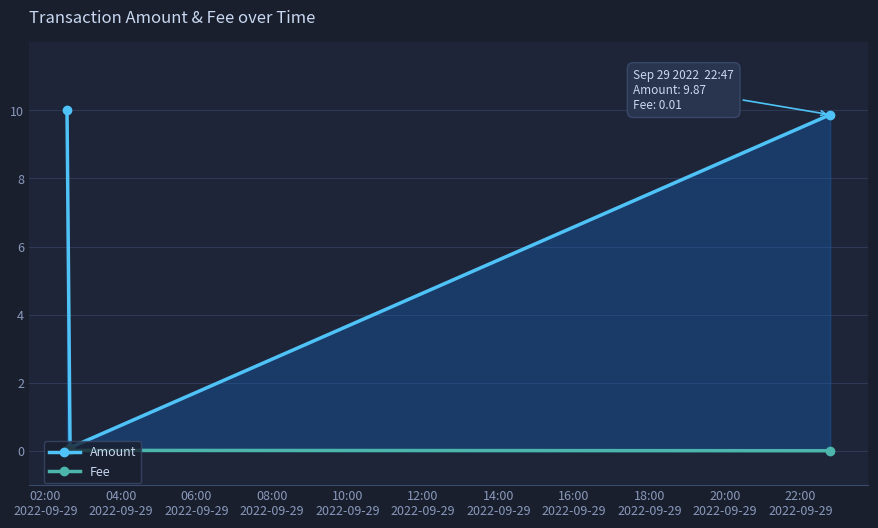

Which series has the largest total across all categories?

Amount